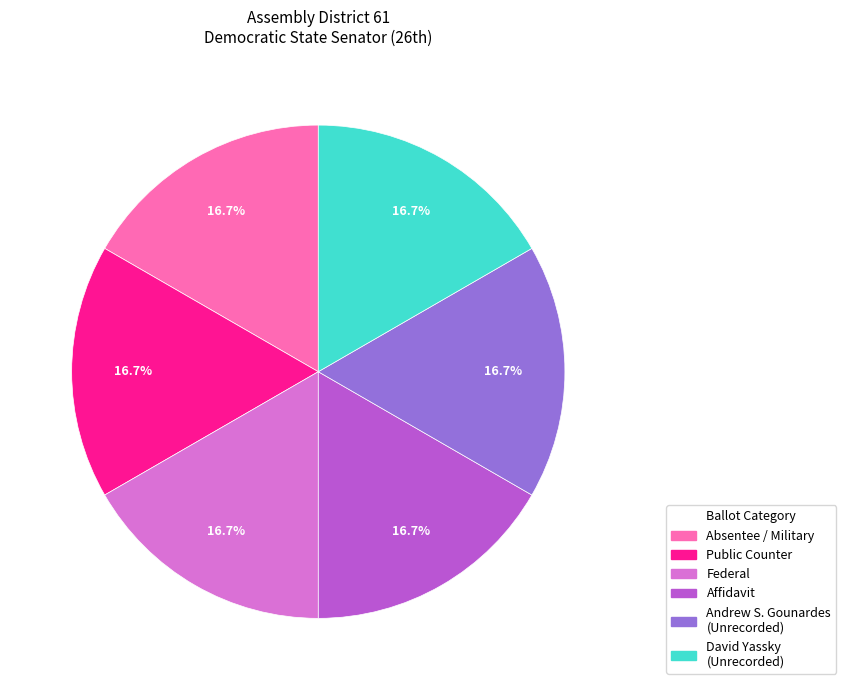

Combined, what portion of the pie is Andrew S. Gounardes and Public Counter?

33.3%